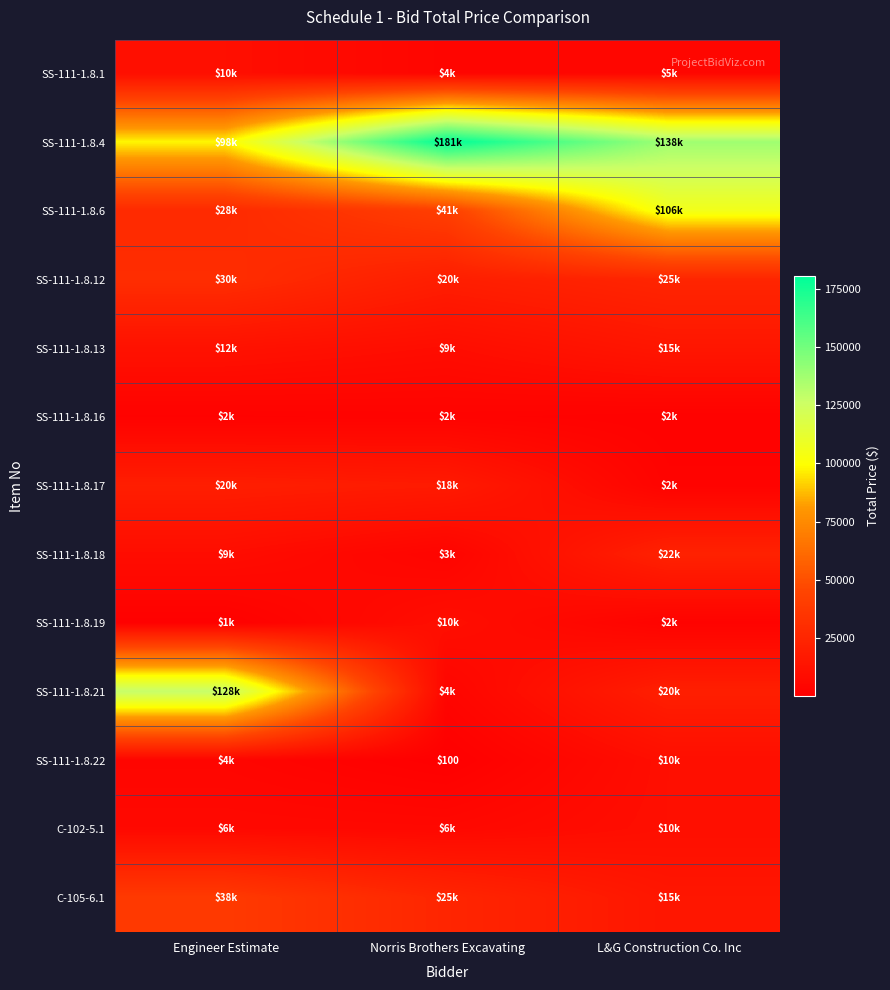

How many data points does each series have?

3